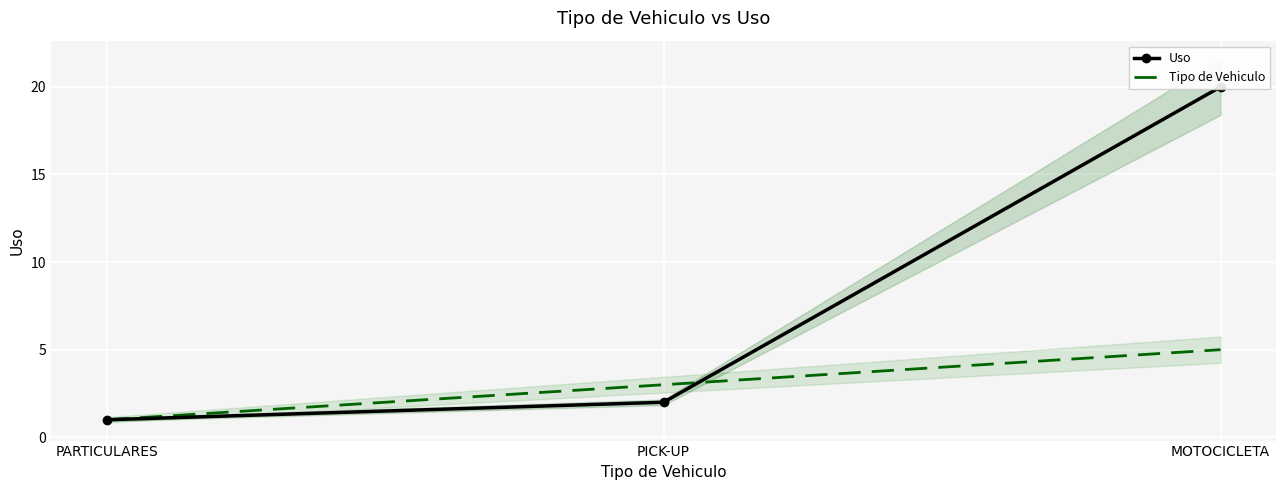

Which label corresponds to the smallest value in the chart?

PARTICULARES